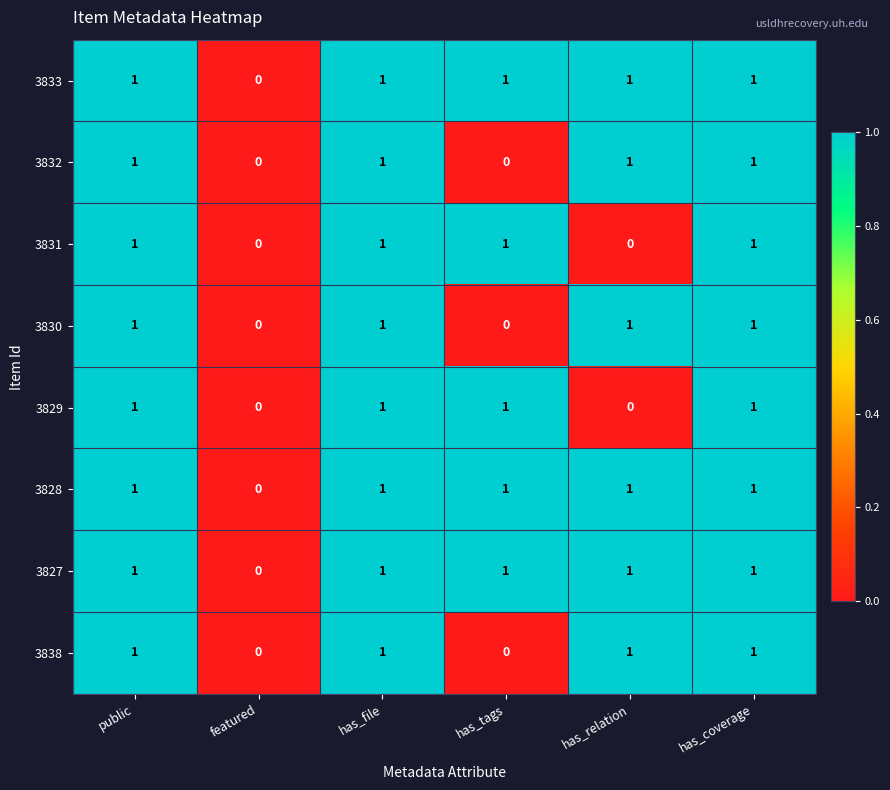

How many data points does each series have?

6